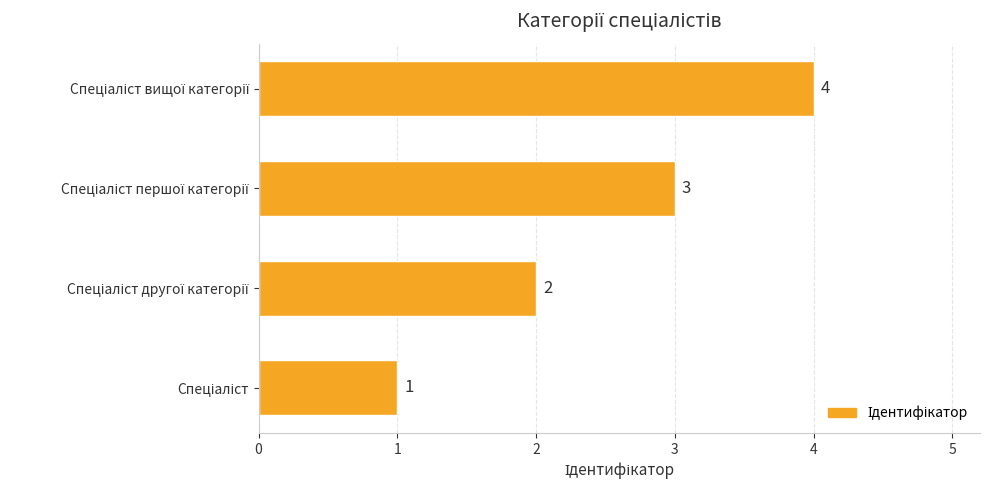

How many values are between 2 and 4?

3